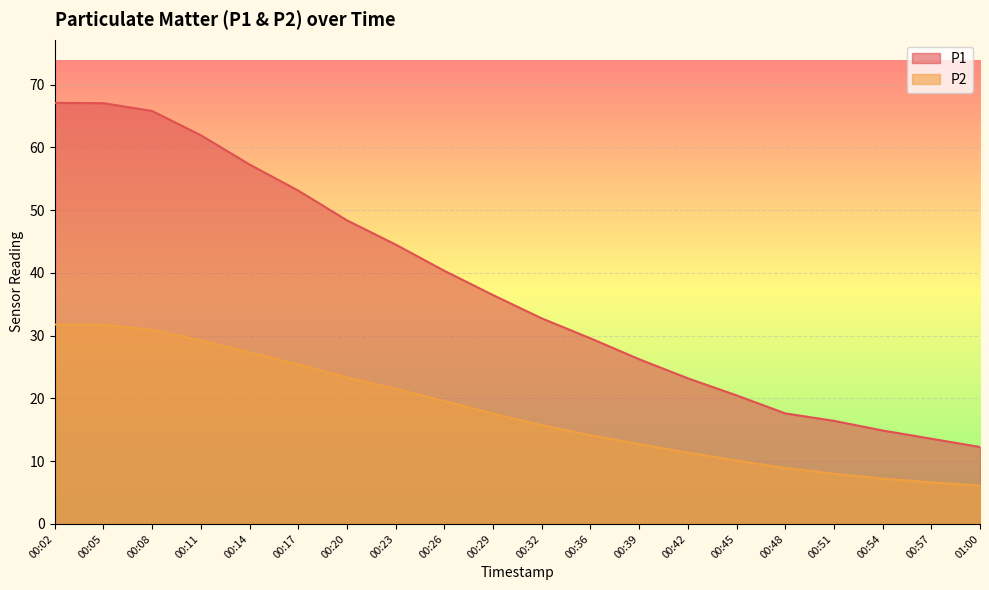

Which series has the largest range (max minus min)?

P1